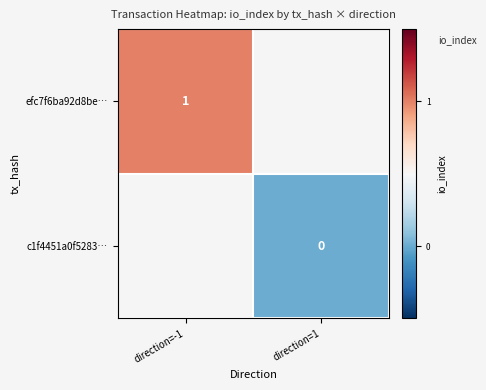

The efc7f6ba92d8be… series shows 1 at direction=-1. True or false?

True